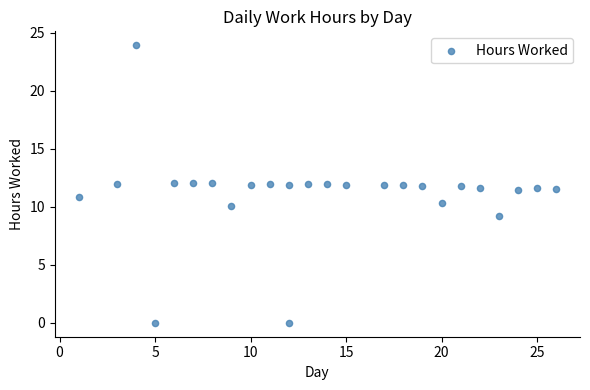

What is the range of X values (max minus min)?

25.0